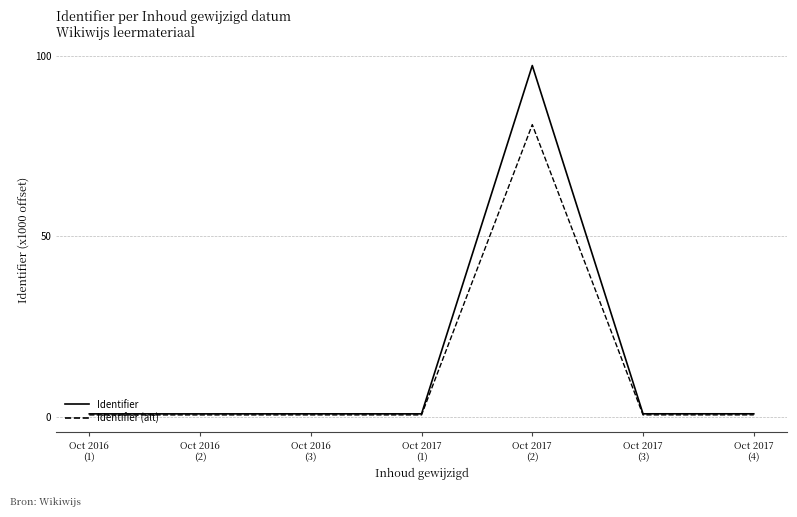

What is the sum of all Identifier values?

101.8